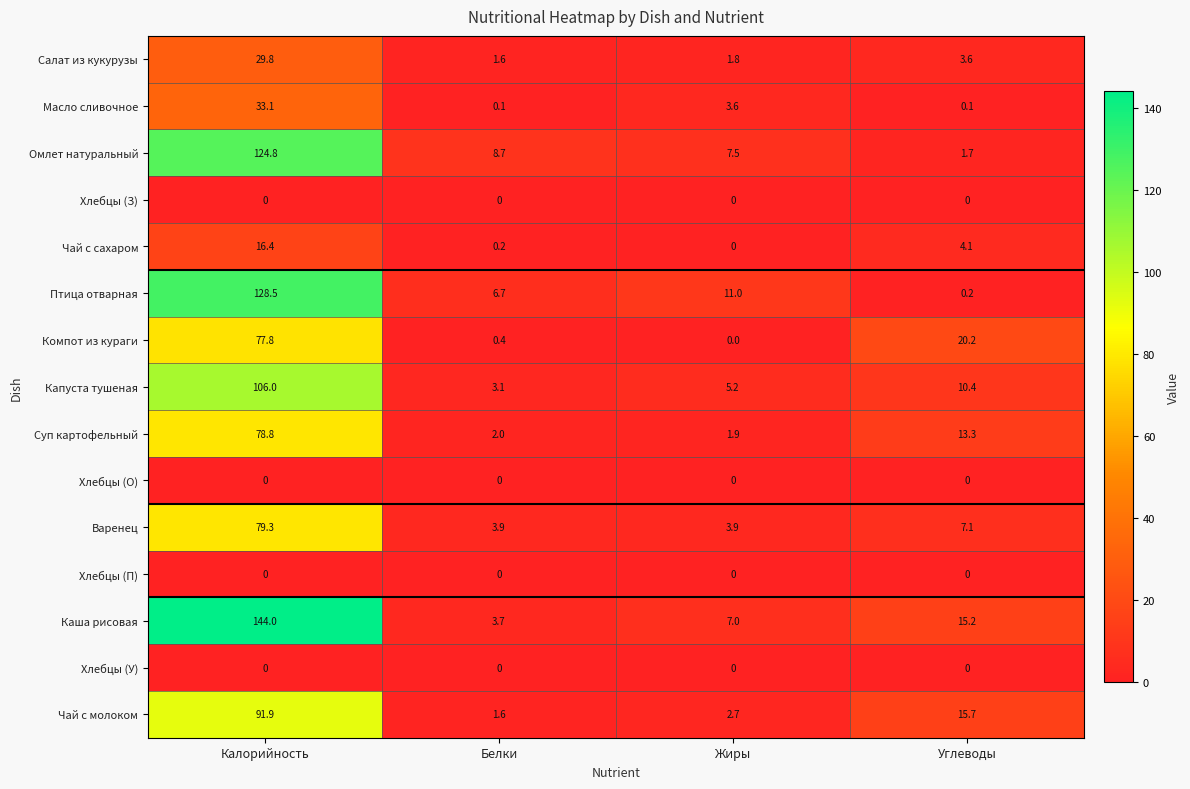

Read the Варенец value at Калорийность.

79.3